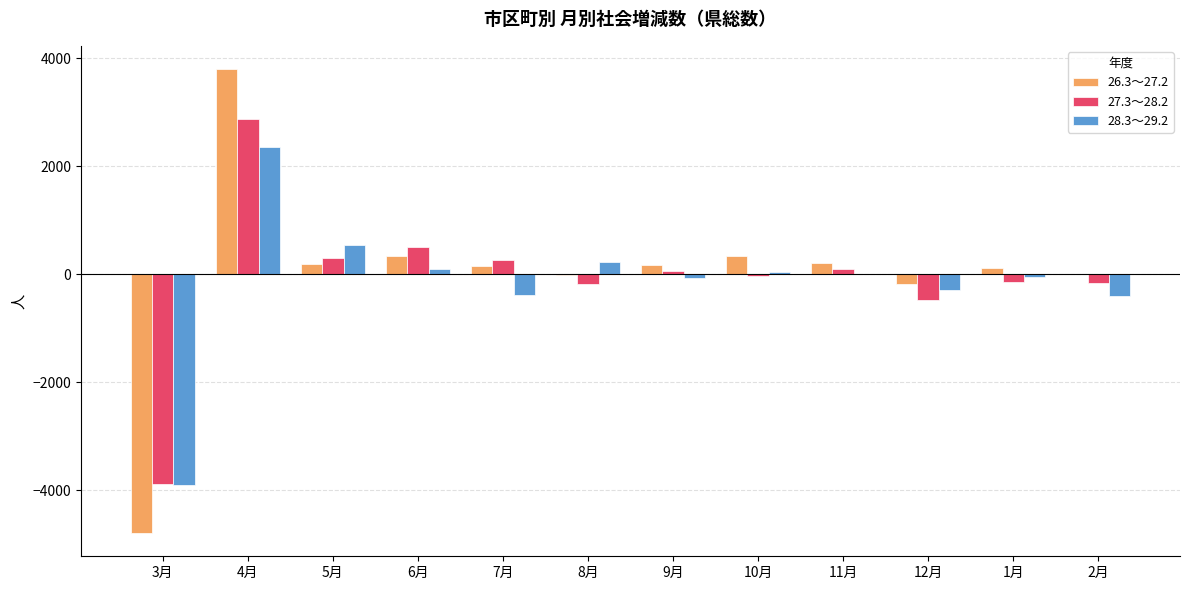

Count the number of categories in the chart.

12